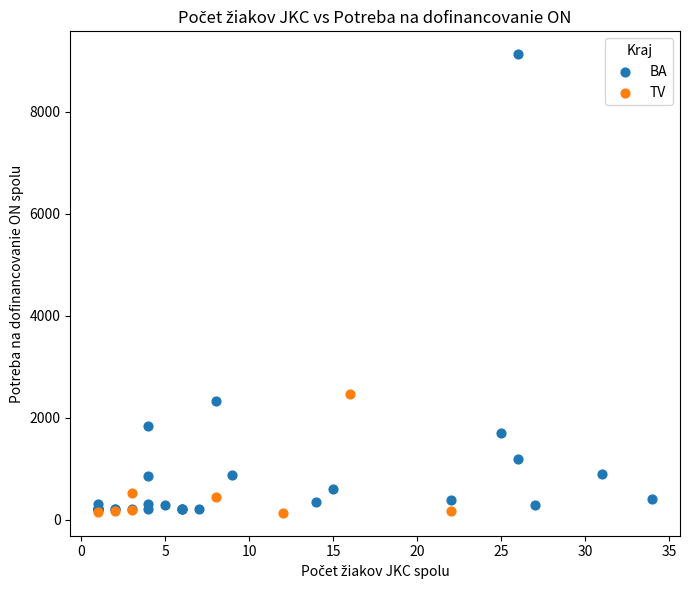

Which series has the largest Y range (max minus min)?

BA